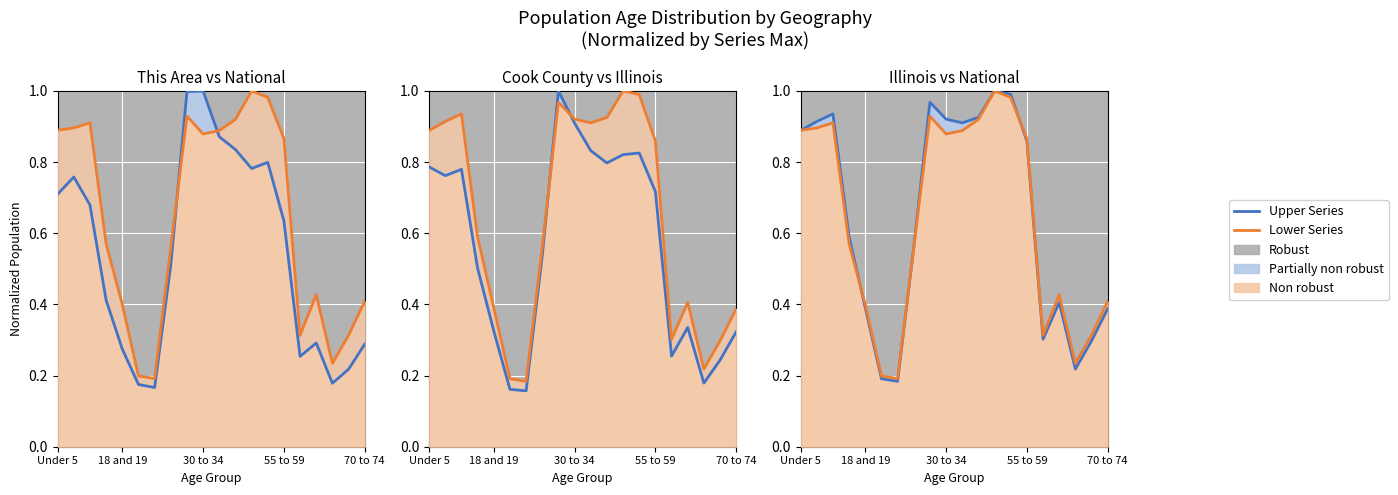

Count the number of categories in the chart.

20